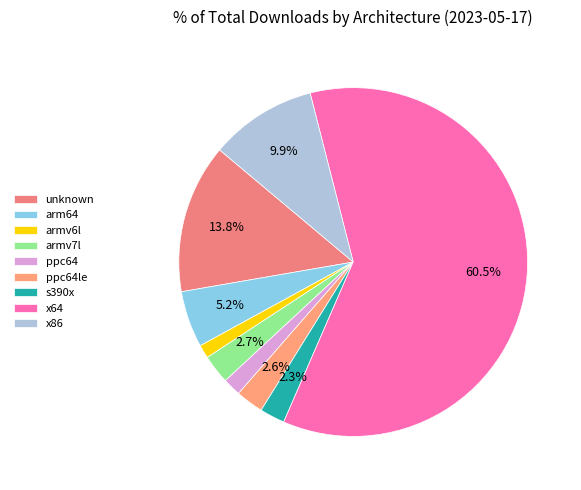

Is it true that unknown is 1% of the pie?

False